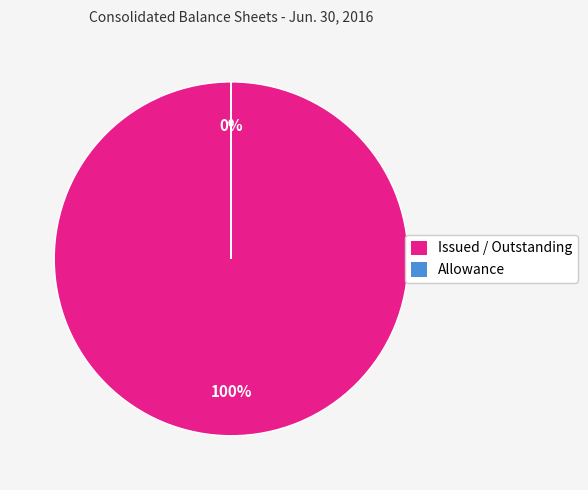

Do Issued / Outstanding and Allowance together represent more than half of the pie?

Yes